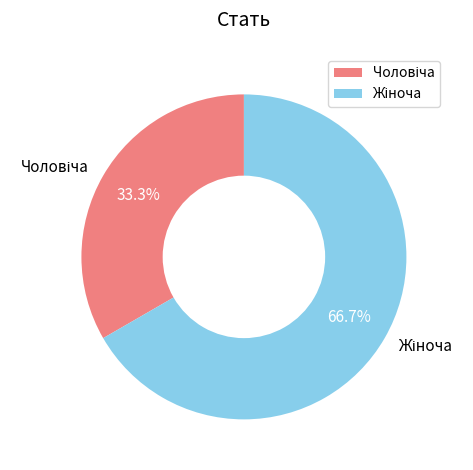

Does any single category account for the majority?

Yes